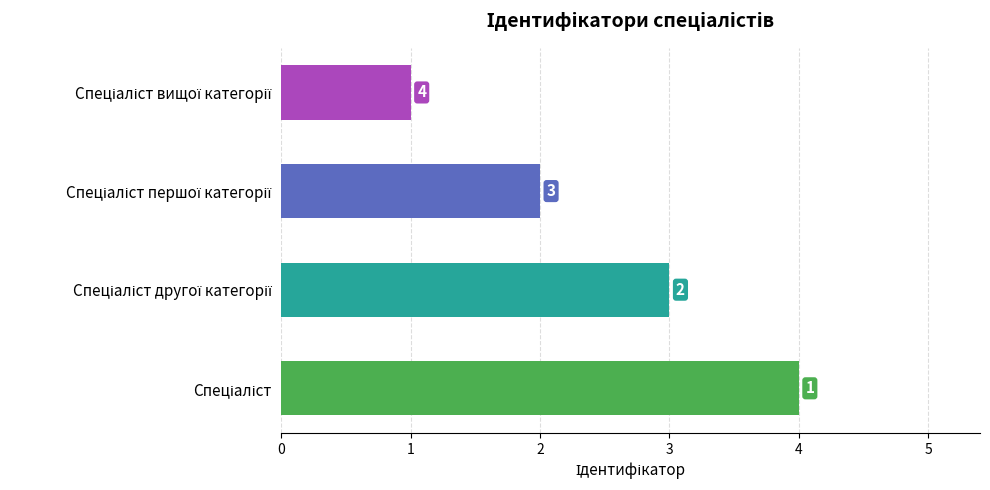

What is the difference between the maximum and minimum values?

3